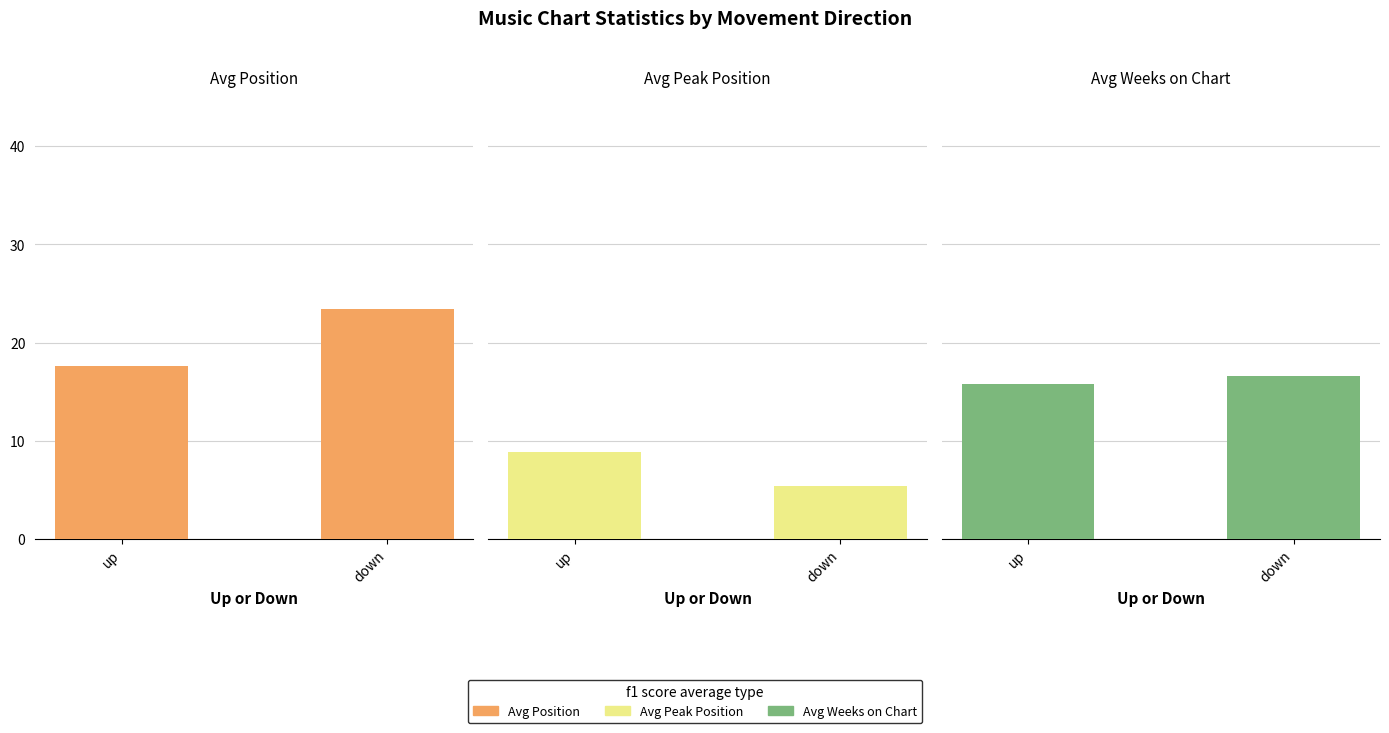

Which category has the highest value in the Avg Weeks on Chart series?

down